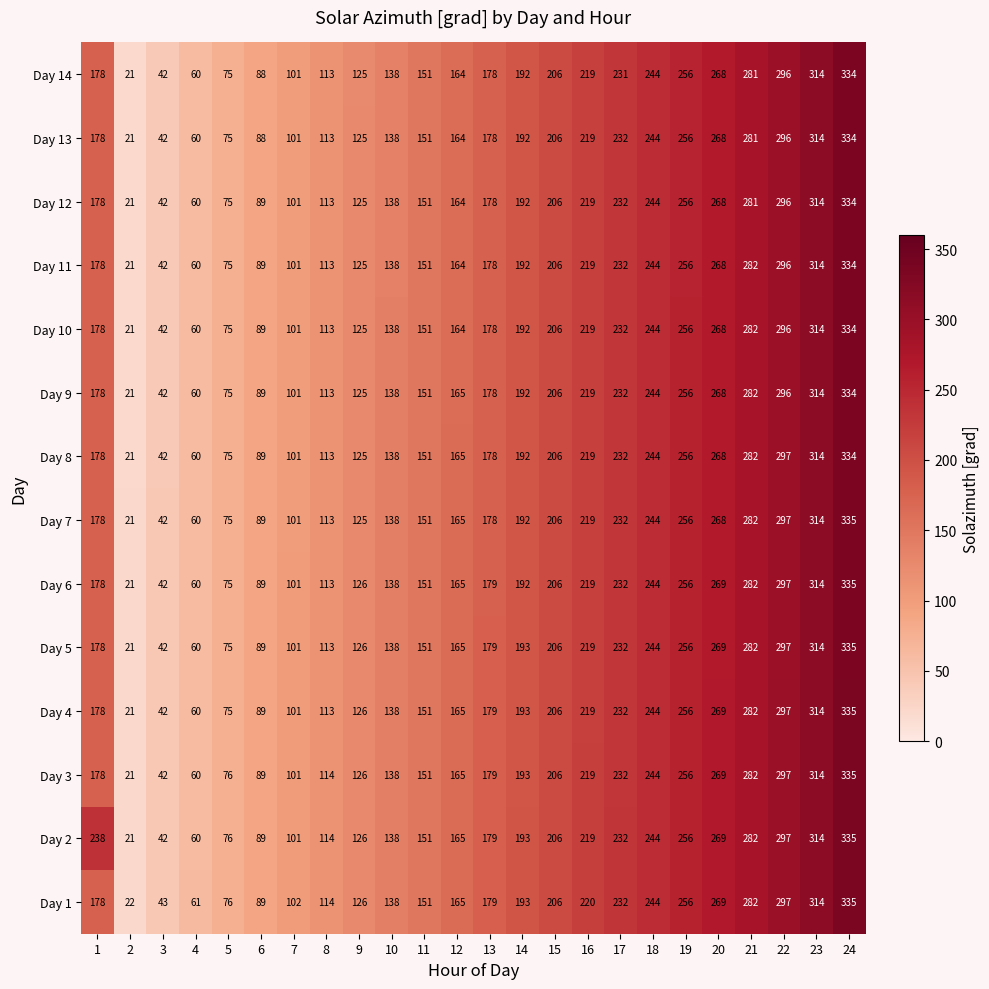

What is the difference between the Day 3 values at 5 and 3?

34